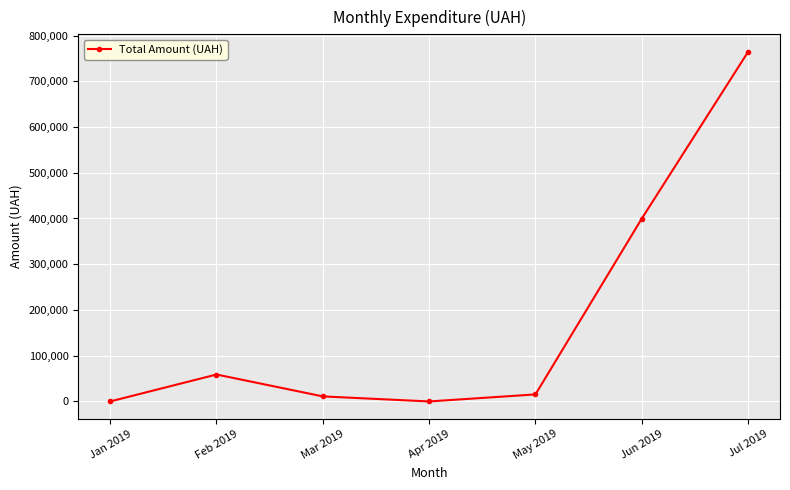

True or false: there are more than 2 points higher than both neighbors.

False